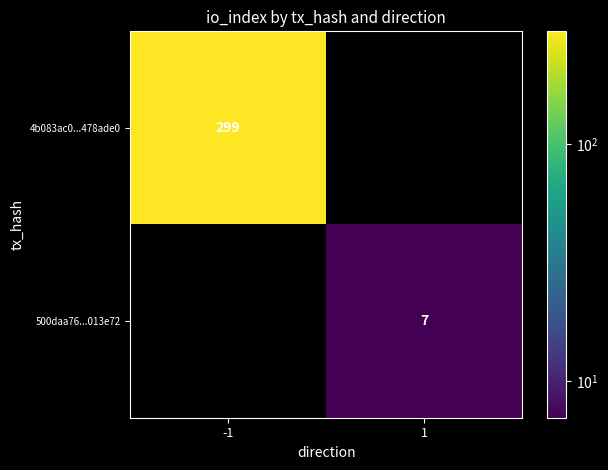

Is the value of 4b083ac0...478ade0 at -1 greater than the value of 500daa76...013e72 at 1?

Yes